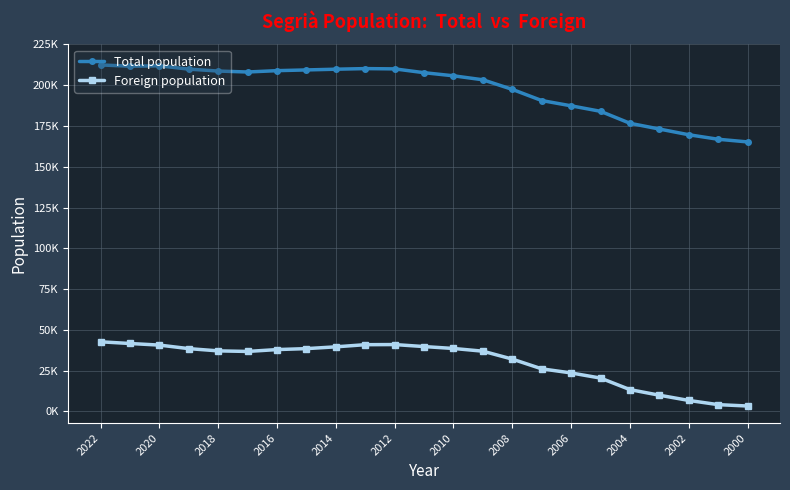

What are all the series names shown in the legend?

Total population, Foreign population